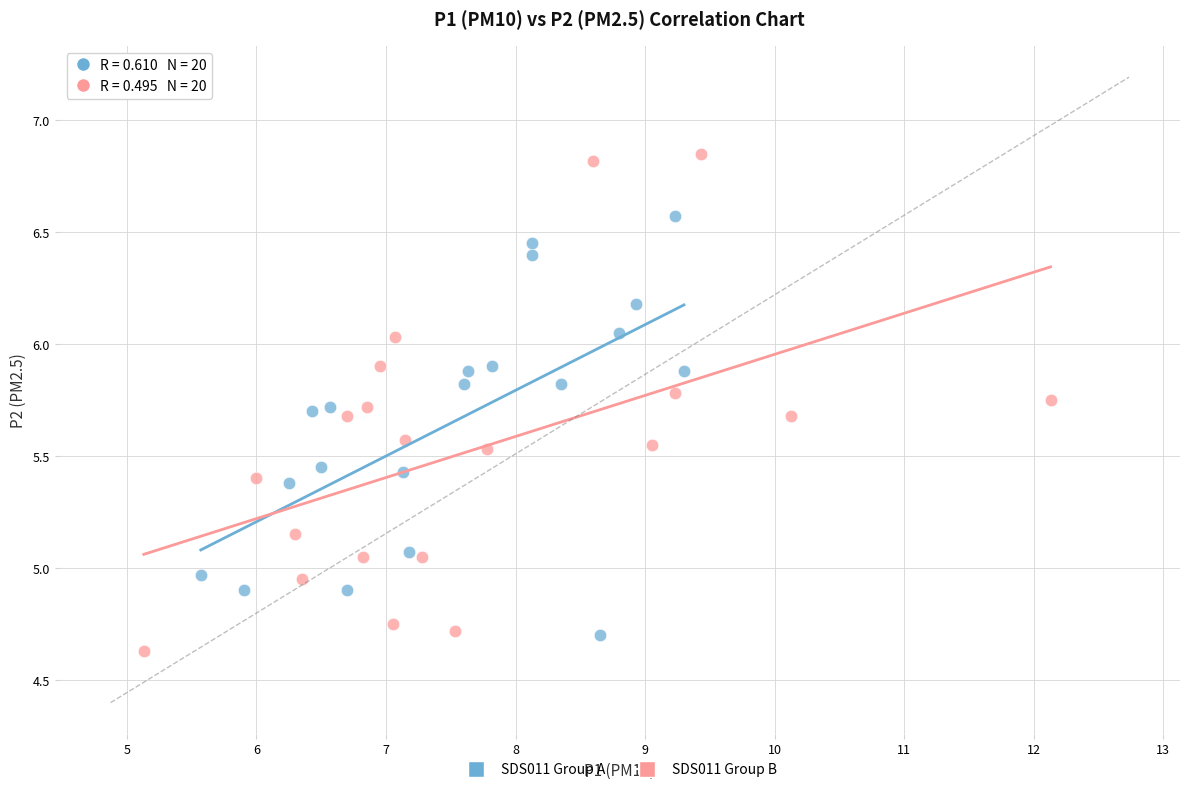

Which series reaches the maximum Y coordinate?

SDS011 Group B